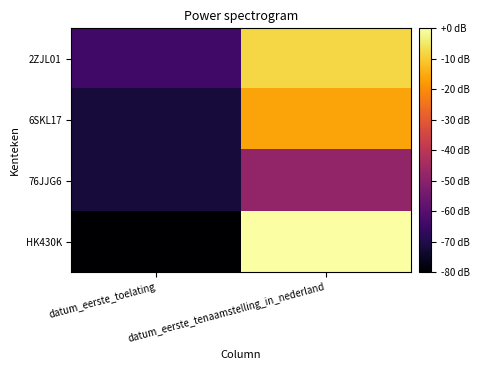

Reading left to right, transcribe all the data shown in this chart.

2ZJL01: datum_eerste_toelating=-64.0	datum_eerste_tenaamstelling_in_nederland=-8.0
6SKL17: datum_eerste_toelating=-71.8	datum_eerste_tenaamstelling_in_nederland=-16.1
76JJG6: datum_eerste_toelating=-71.8	datum_eerste_tenaamstelling_in_nederland=-48.3
HK430K: datum_eerste_toelating=-80.0	datum_eerste_tenaamstelling_in_nederland=-0.0